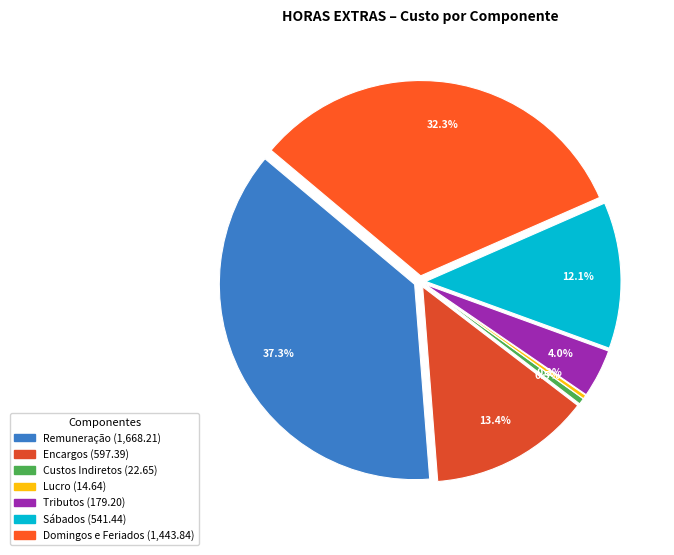

Which category has the biggest portion of the pie?

Remuneração